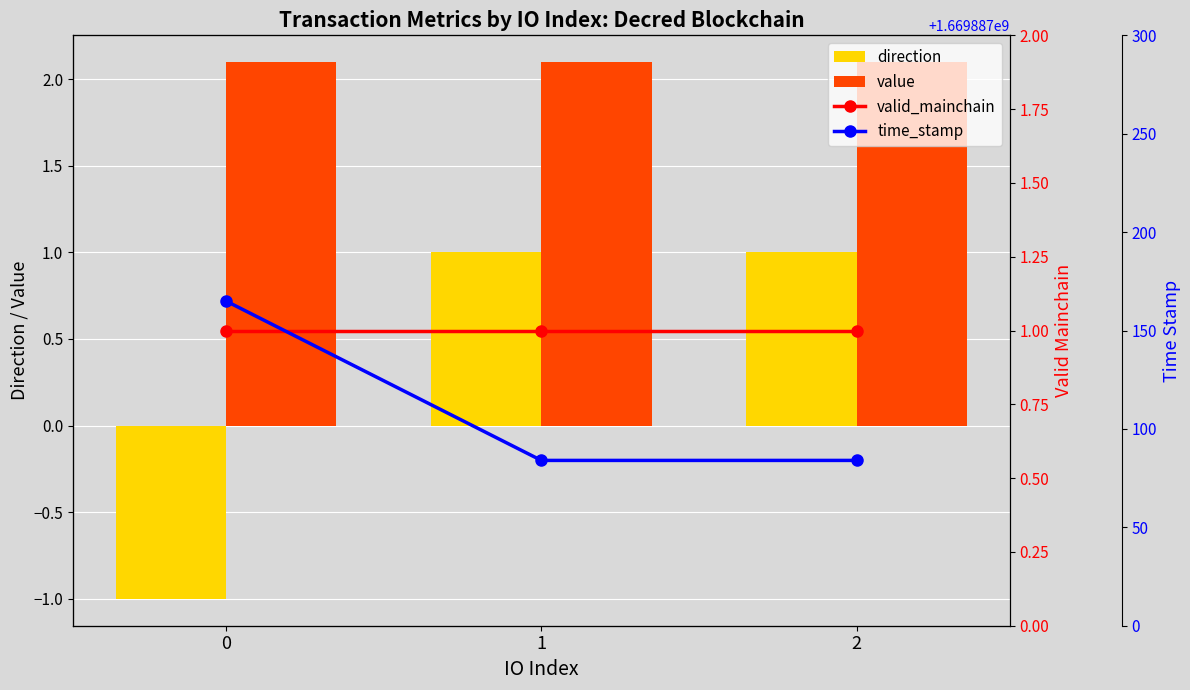

Reading right to left, extract all data points from this chart.

direction: 1.0	1.0	-1.0
value: 2.1	2.1	2.1
valid_mainchain: 1.0	1.0	1.0
time_stamp: 1669887084.0	1669887084.0	1669887165.0